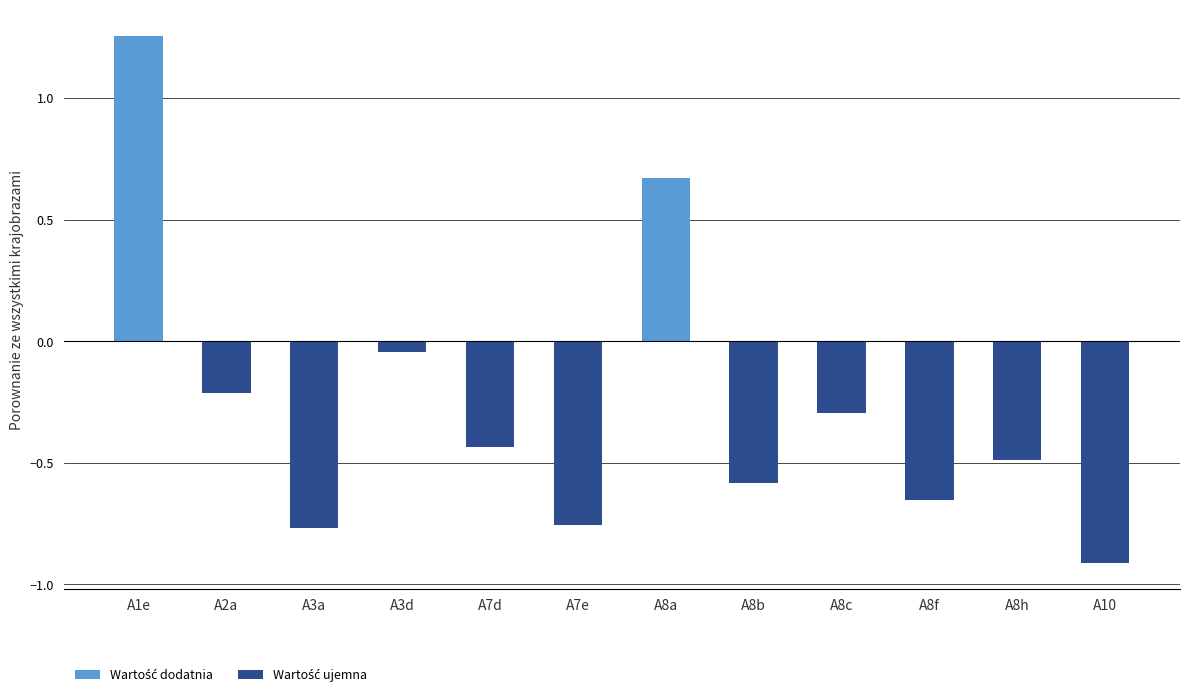

What is the difference between the second highest and minimum values?

1.6